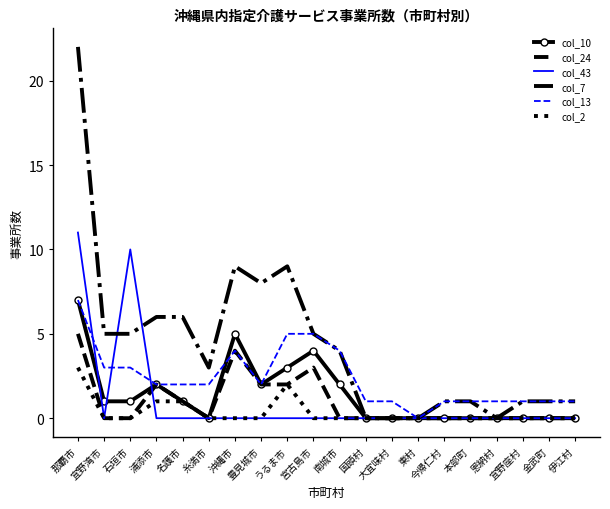

What is the maximum value for col_13?

7